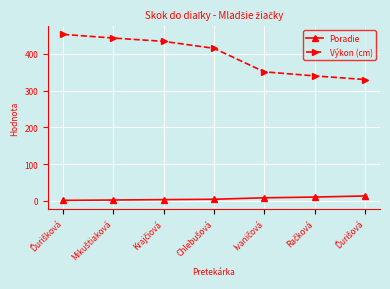

List the series in order of their overall mean, lowest first.

Poradie, Výkon (cm)